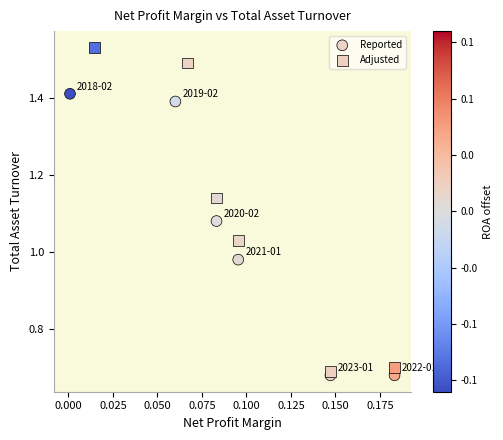

Which series has the largest Y range (max minus min)?

Adjusted